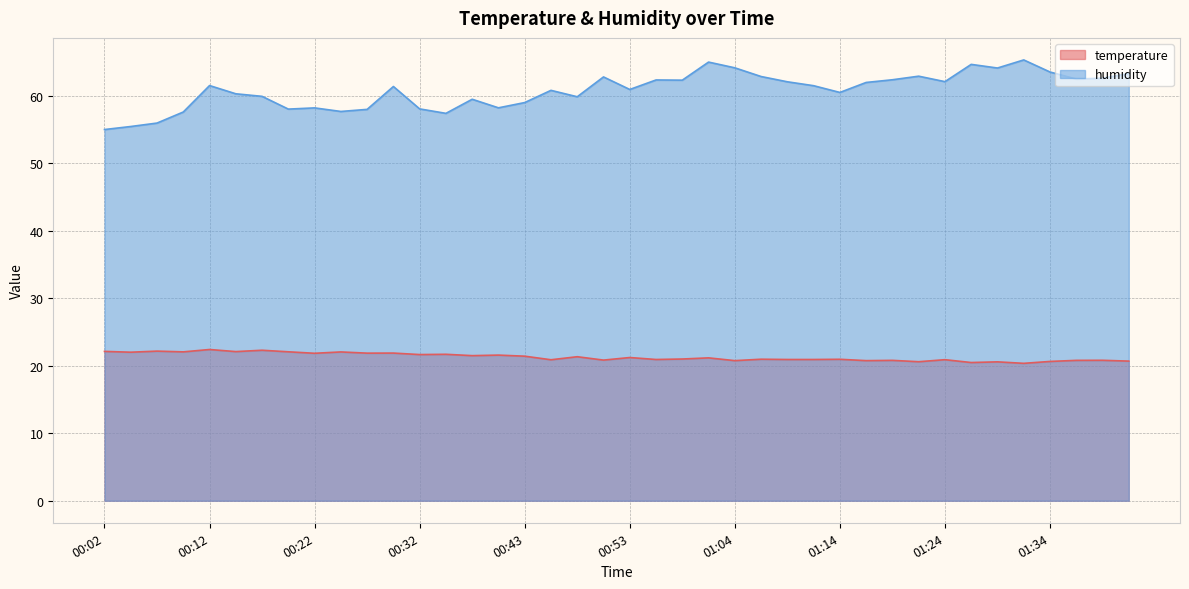

What is the difference between the maximum and minimum values in the humidity series?

10.3